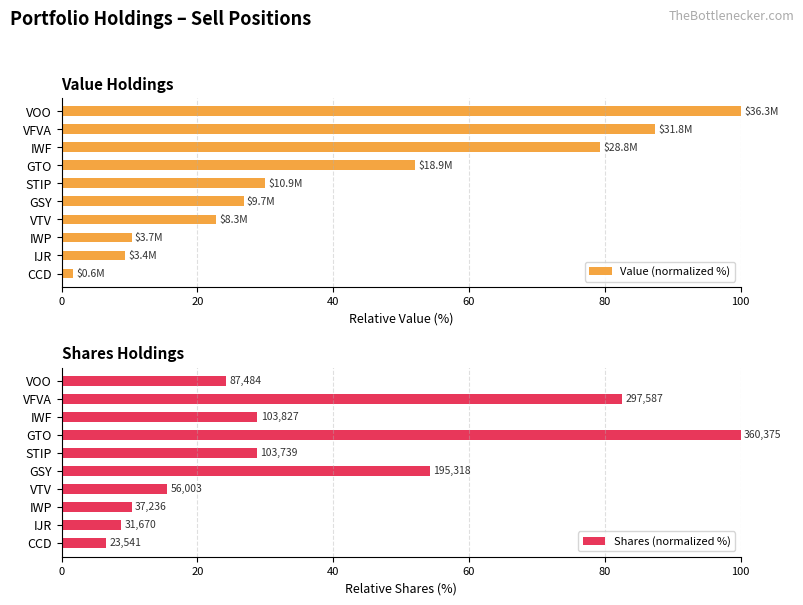

Rank the series by their average value, from highest to lowest.

Value (normalized %), Shares (normalized %)